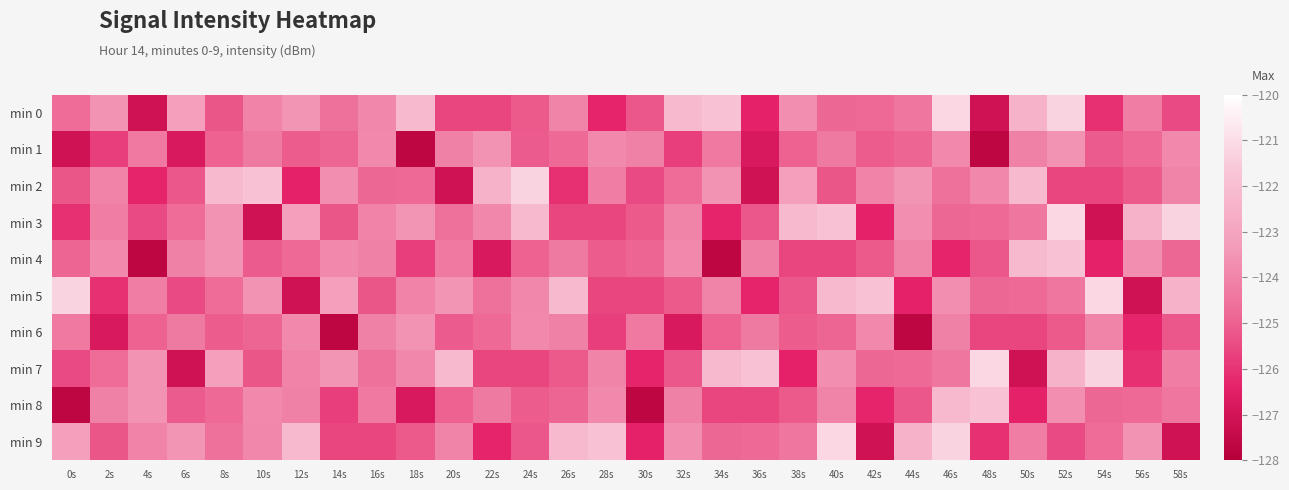

What is the minimum value for min 6?

-127.7